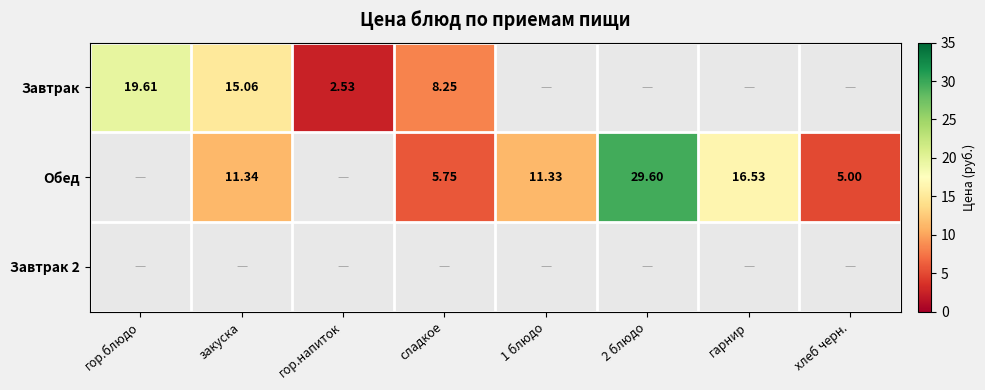

Which has a higher value, сладкое or 1 блюдо?

1 блюдо